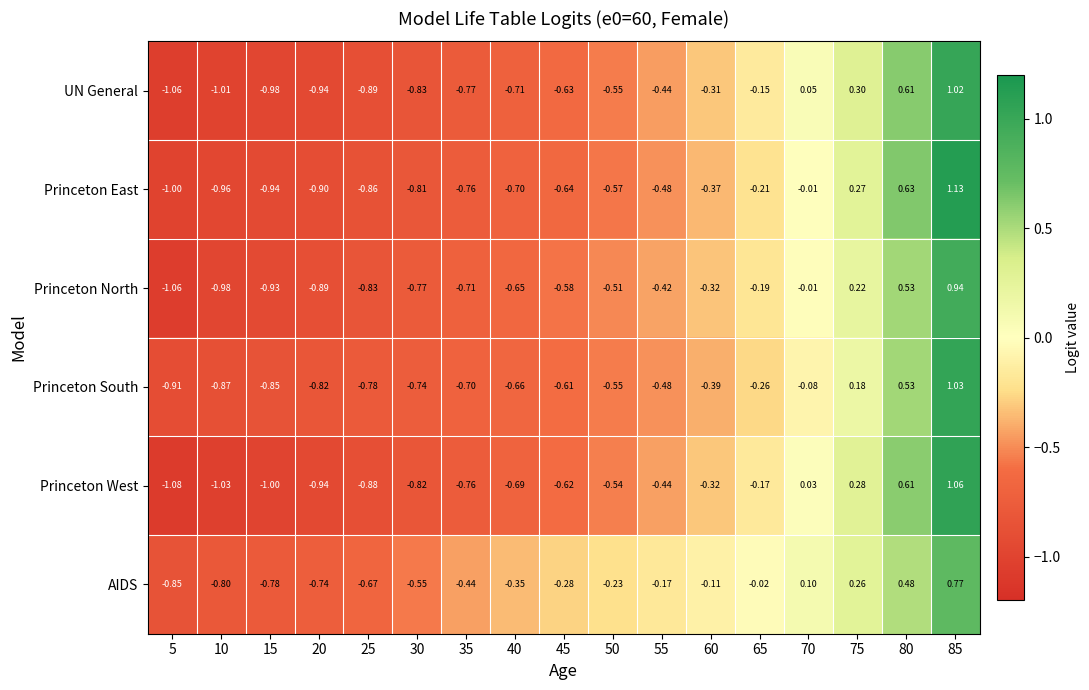

Which series has the largest total across all categories?

AIDS